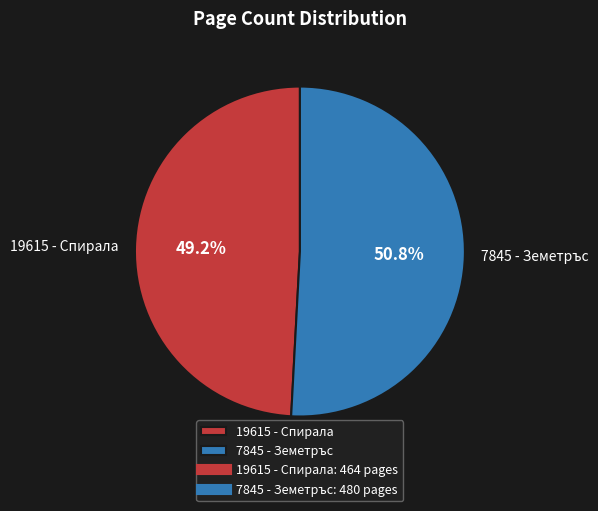

Rank the categories by value from highest to lowest.

7845 - Земетръс, 19615 - Спирала